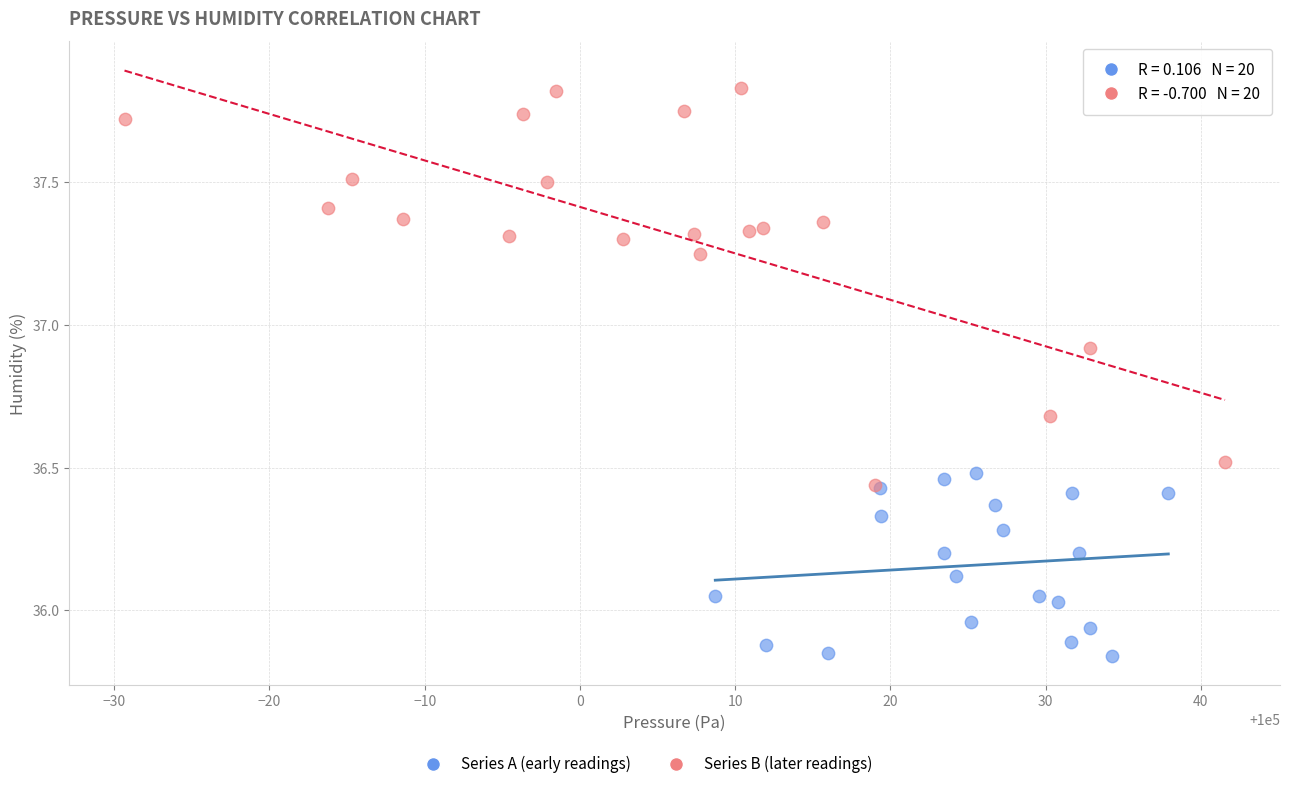

Which series contains the highest Y value?

Series B (later readings)